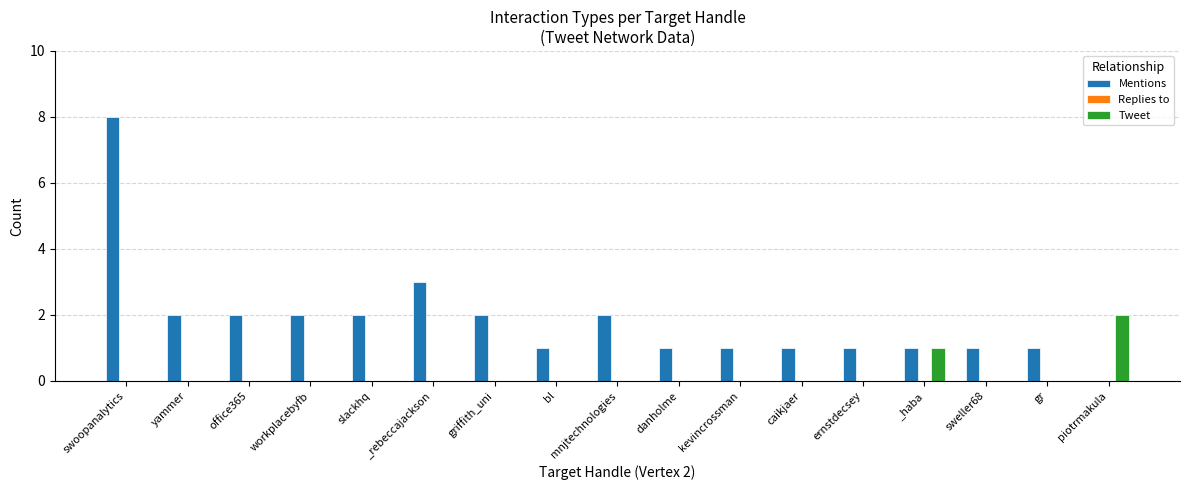

Where is Mentions nearest to the value 4?

_rebeccajackson